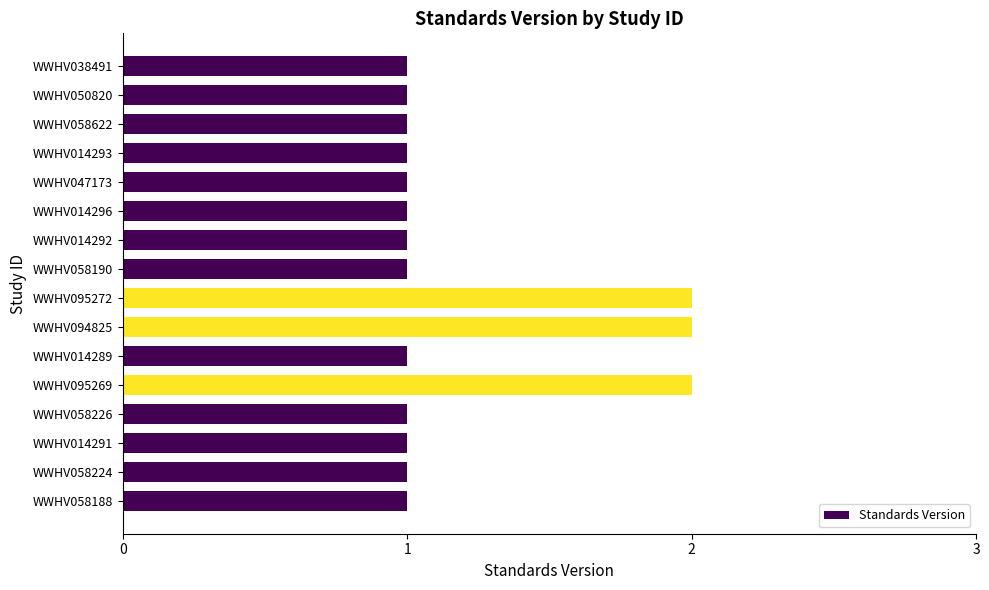

What is the greatest value displayed?

2